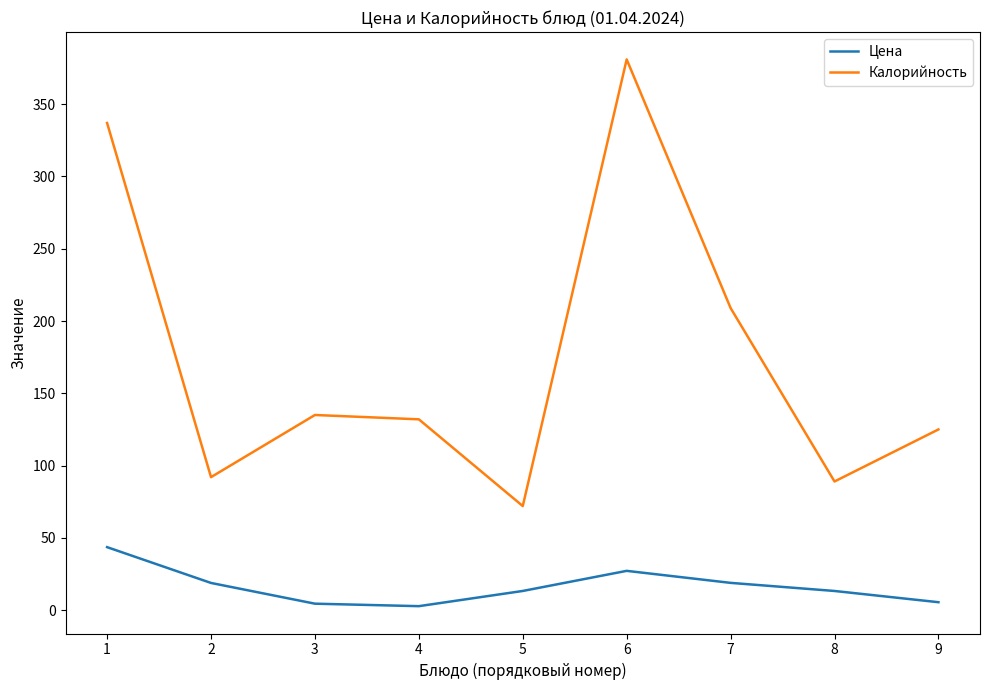

Is the value of Калорийность at 9 greater than the value of Цена at 1?

Yes